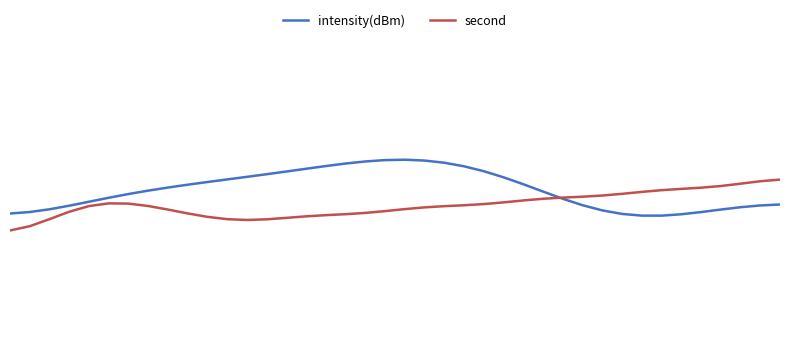

List the series in order of their peak value, lowest first.

second, intensity(dBm)